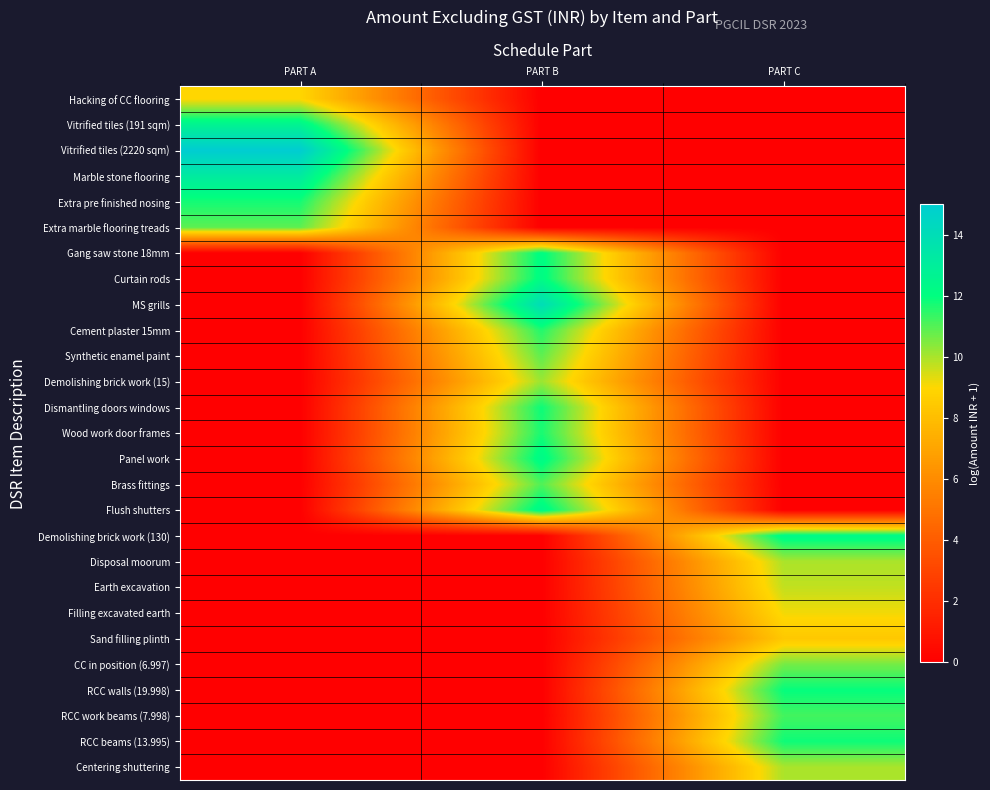

At which category is the sum across all series the highest?

PART B